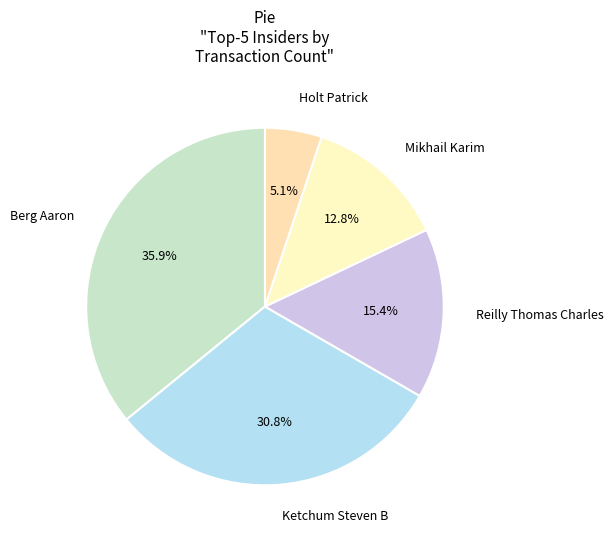

How many slices are in this pie chart?

5